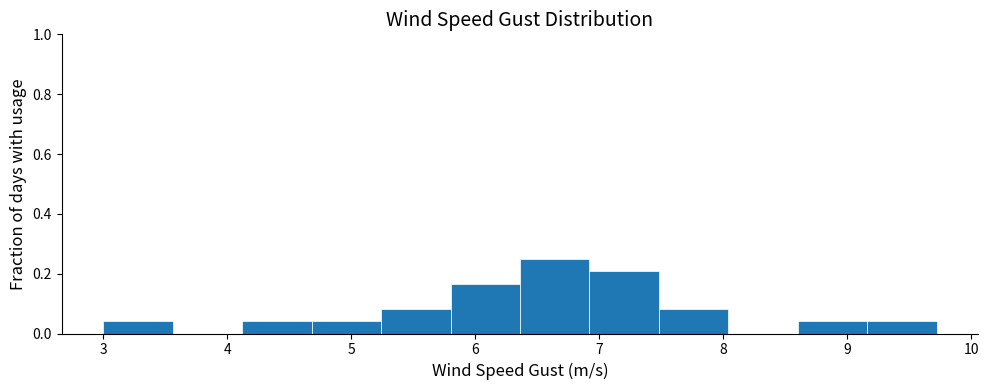

Reading left to right, list every bar in this chart as the range it spans on the x-axis followed by its height. Neither the bar edges nor the heights are printed on the chart, so give them approximately, as read against the axes.

3.0 to 3.6: 0.04
3.6 to 4.1: 0
4.1 to 4.7: 0.04
4.7 to 5.2: 0.04
5.2 to 5.8: 0.08
5.8 to 6.4: 0.16
6.4 to 6.9: 0.26
6.9 to 7.5: 0.20
7.5 to 8.0: 0.08
8.0 to 8.6: 0
8.6 to 9.2: 0.04
9.2 to 9.7: 0.04